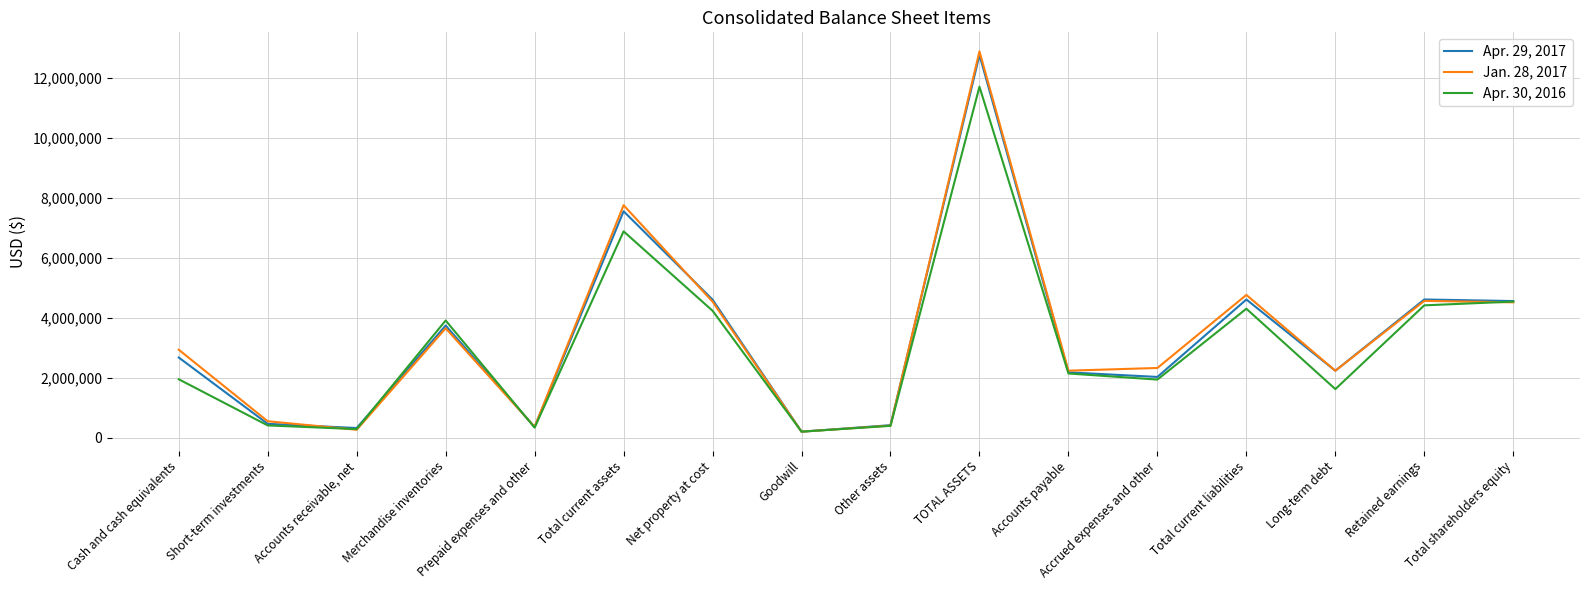

Is it true that Apr. 30, 2016 equals 6170459 at Merchandise inventories?

False